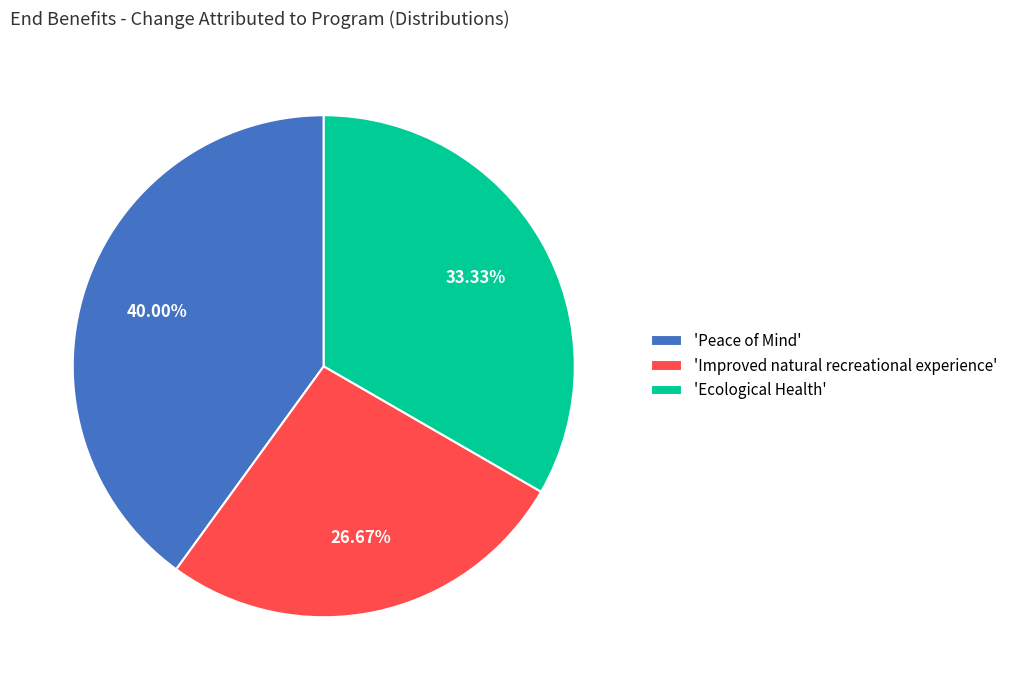

Is the sum of 'Ecological Health' and 'Improved natural recreational experience' greater than half?

Yes